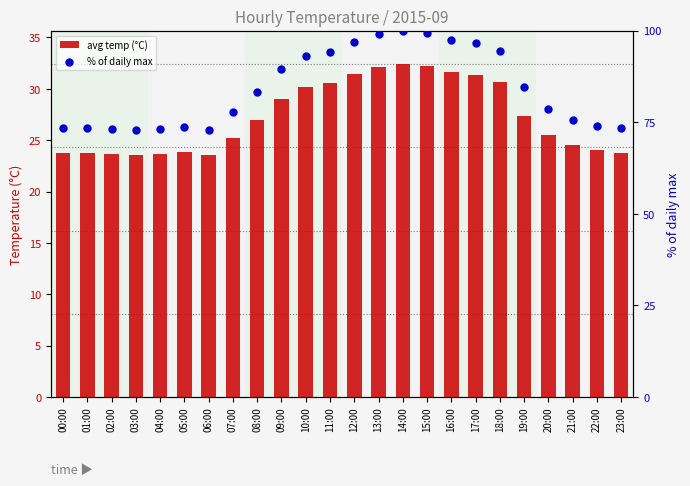

Is the value of avg temp (°C) at 12:00 greater than the value of % of daily max at 07:00?

No